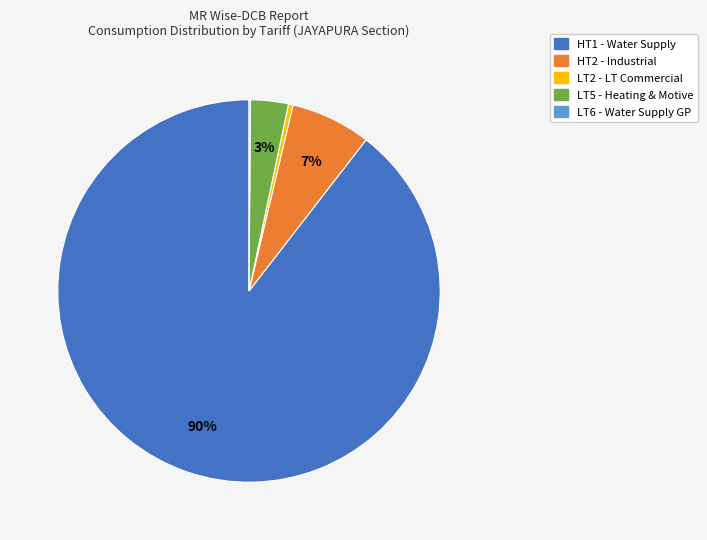

To the nearest percent, what is the average slice percentage?

20%